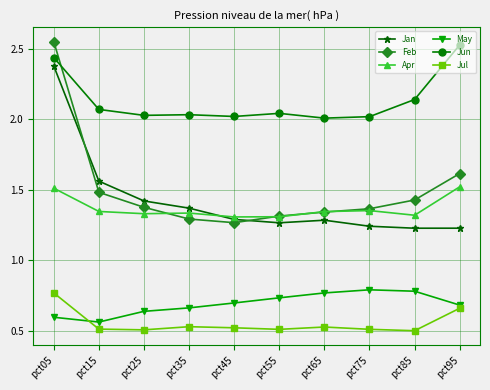

What is the sum of the Apr values at pct95 and pct65?

2.9